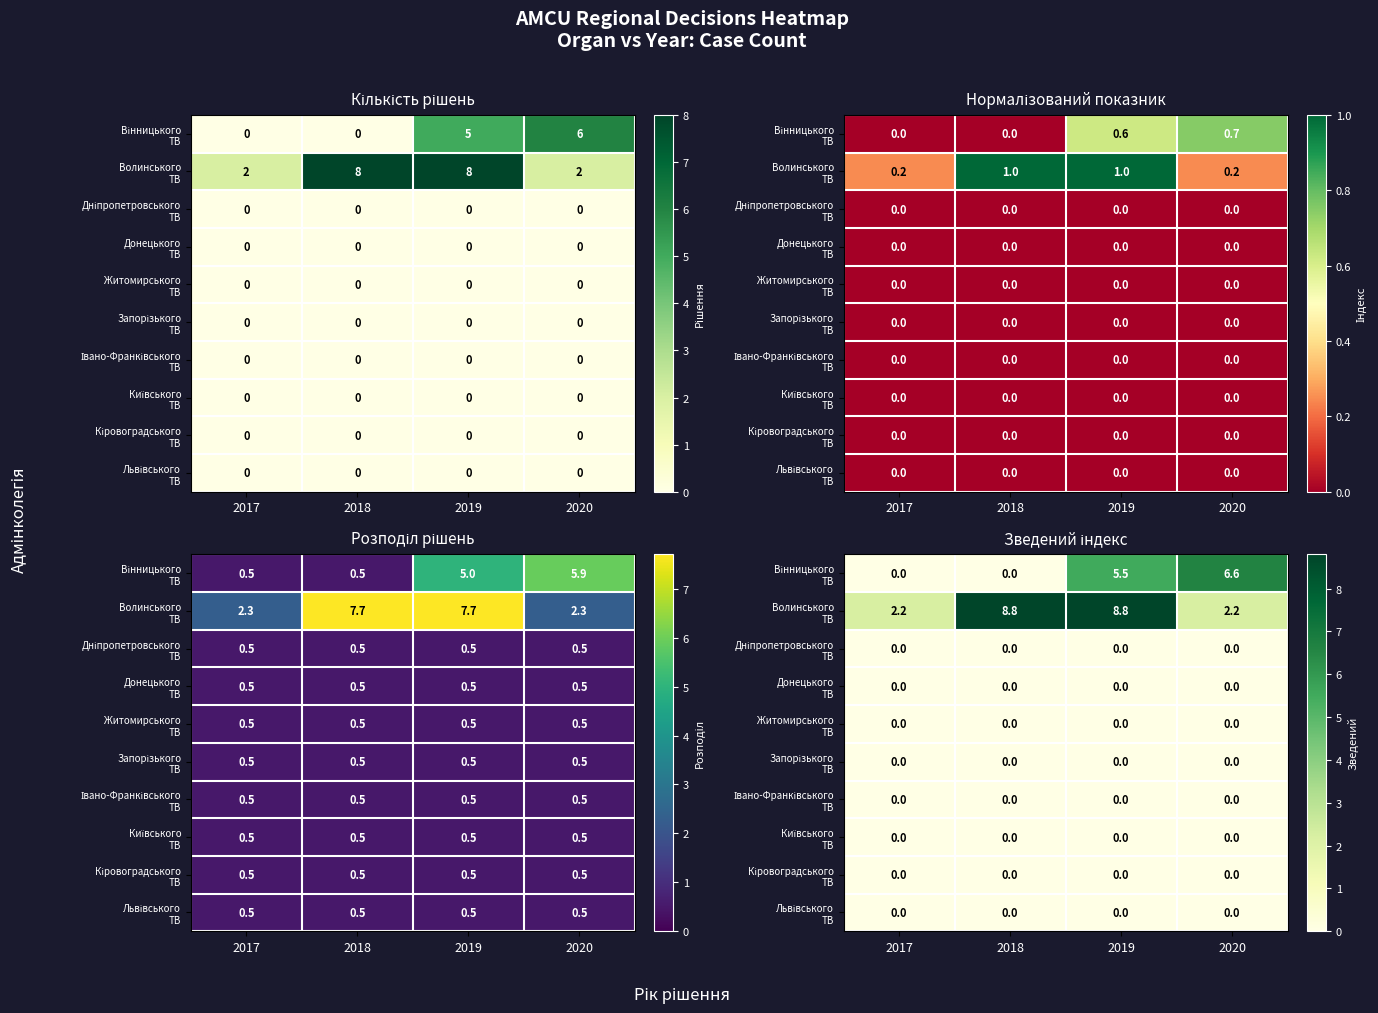

How many values in Вінницького ТВ are above zero?

2